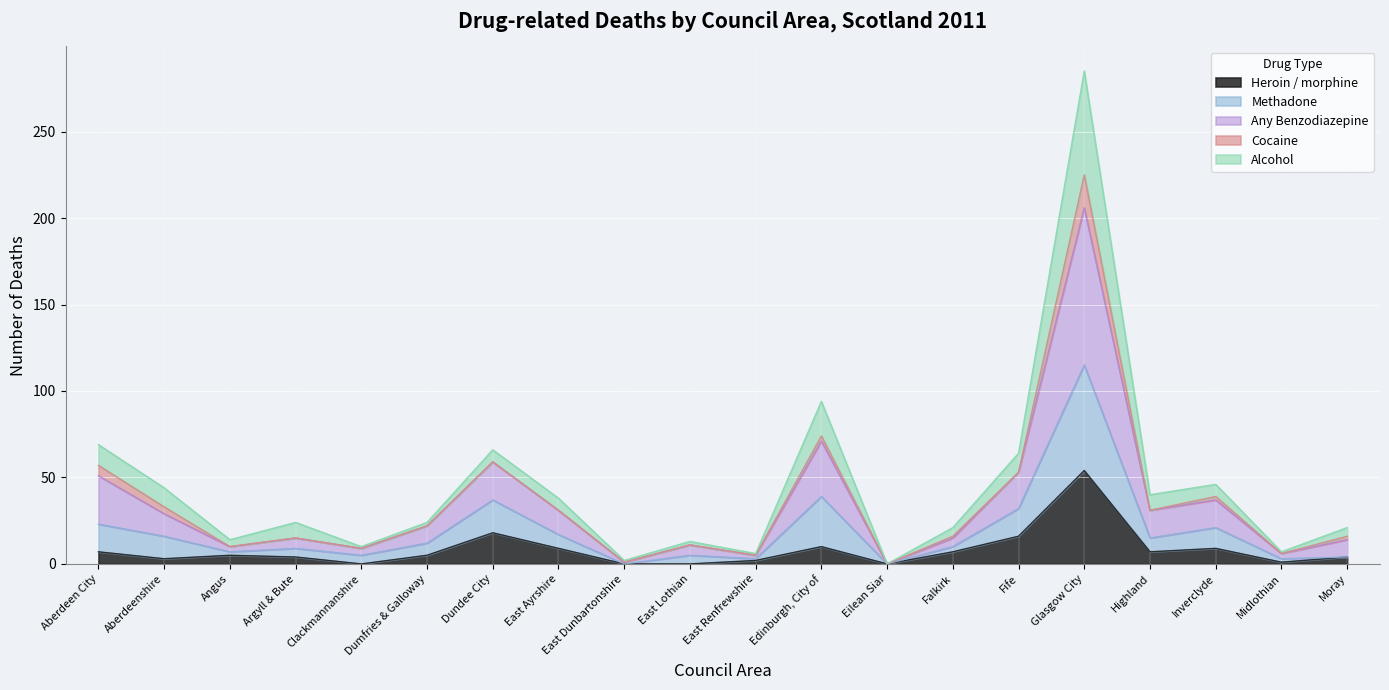

Where is the first local minimum for Any Benzodiazepine?

Angus